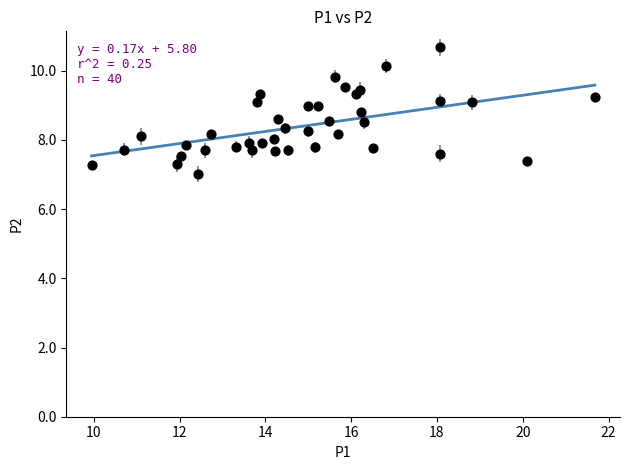

What is the range of Y values (max minus min)?

3.7